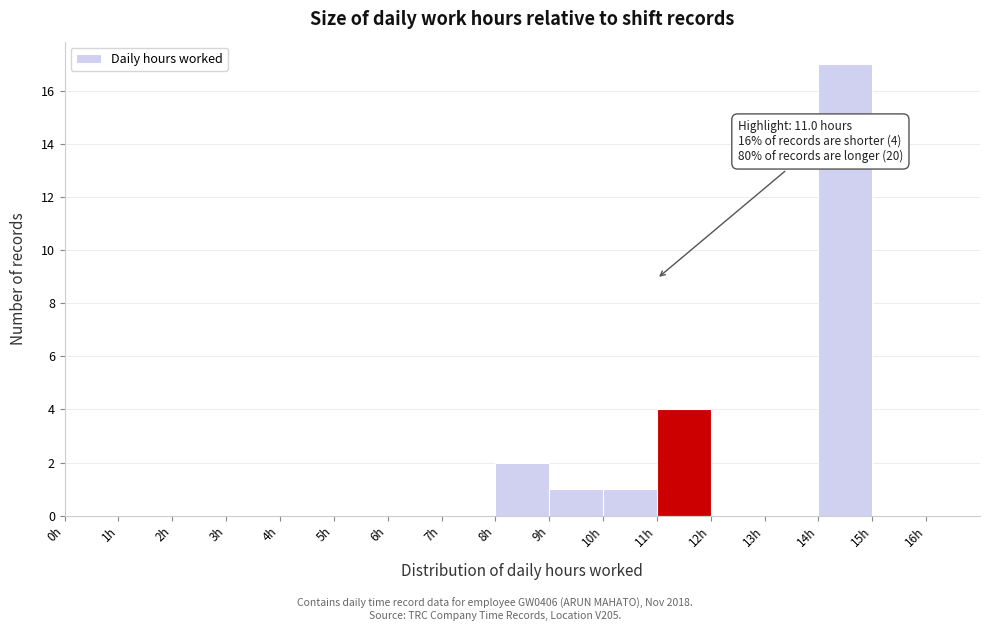

Which range on the x-axis has the tallest bar?

14 to 15